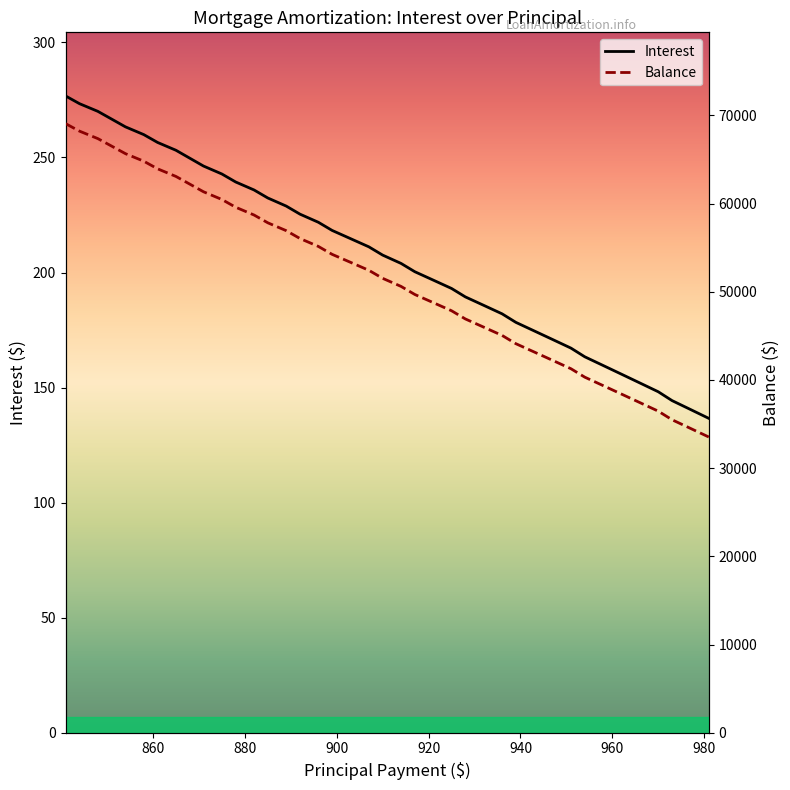

What is the lowest value of the Balance series?

33531